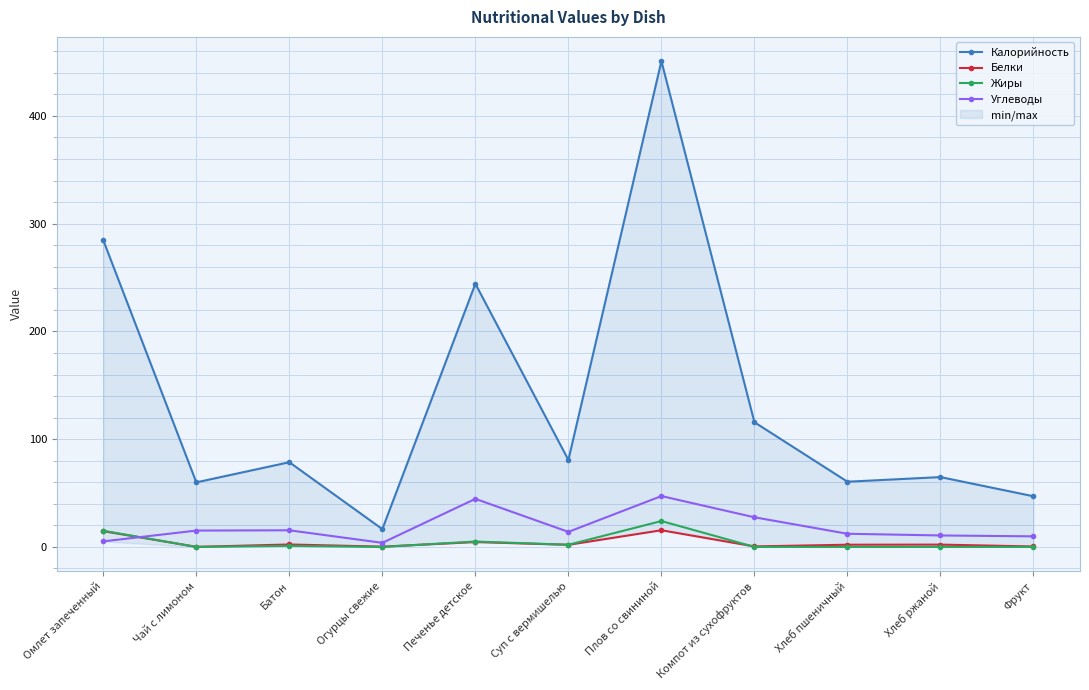

At which category does Калорийность reach its first local peak?

Батон